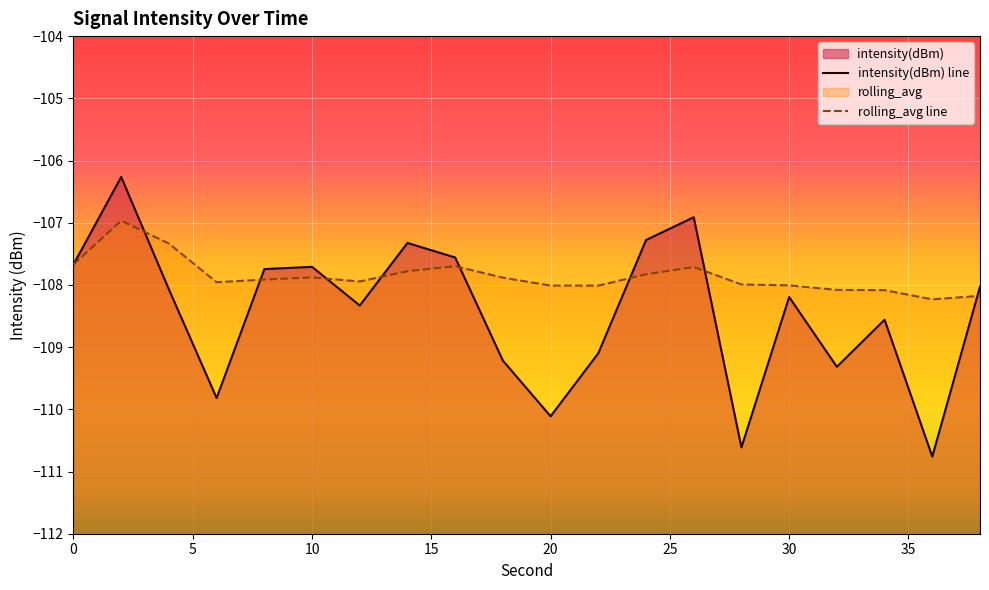

Reading right to left, extract all data points from this chart.

intensity(dBm): -108.0	-110.8	-108.6	-109.3	-108.2	-110.6	-106.9	-107.3	-109.1	-110.1	-109.2	-107.6	-107.3	-108.3	-107.7	-107.7	-109.8	-108.1	-106.3	-107.7
rolling_avg: -108.2	-108.2	-108.1	-108.1	-108.0	-108.0	-107.7	-107.8	-108.0	-108.0	-107.9	-107.7	-107.8	-107.9	-107.9	-107.9	-108.0	-107.3	-107.0	-107.7